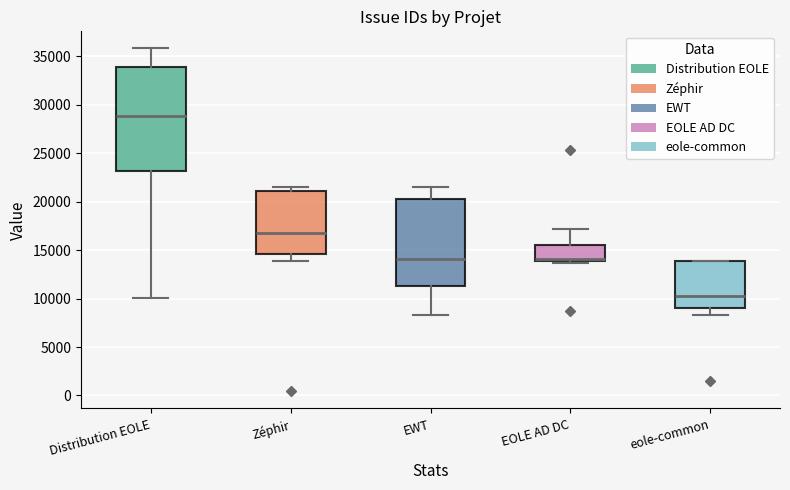

Reading left to right, transcribe this box plot: for each box, give where its median line is, the range the box spans, and where its two whiskers end, as read against the y-axis. The values are not printed on the chart, so give them approximately, as read against the axis.

Distribution EOLE: median 29000, box 23000 to 34000, whiskers 10000 to 36000
Zéphir: median 17000, box 14500 to 21000, whiskers 14000 to 21500
EWT: median 14000, box 11500 to 20500, whiskers 8500 to 21500
EOLE AD DC: median 14000 (just above the box's lower edge), box 14000 to 15500, whiskers 13500 to 17000
eole-common: median 10500, box 9000 to 14000, whiskers 8500 to 14000